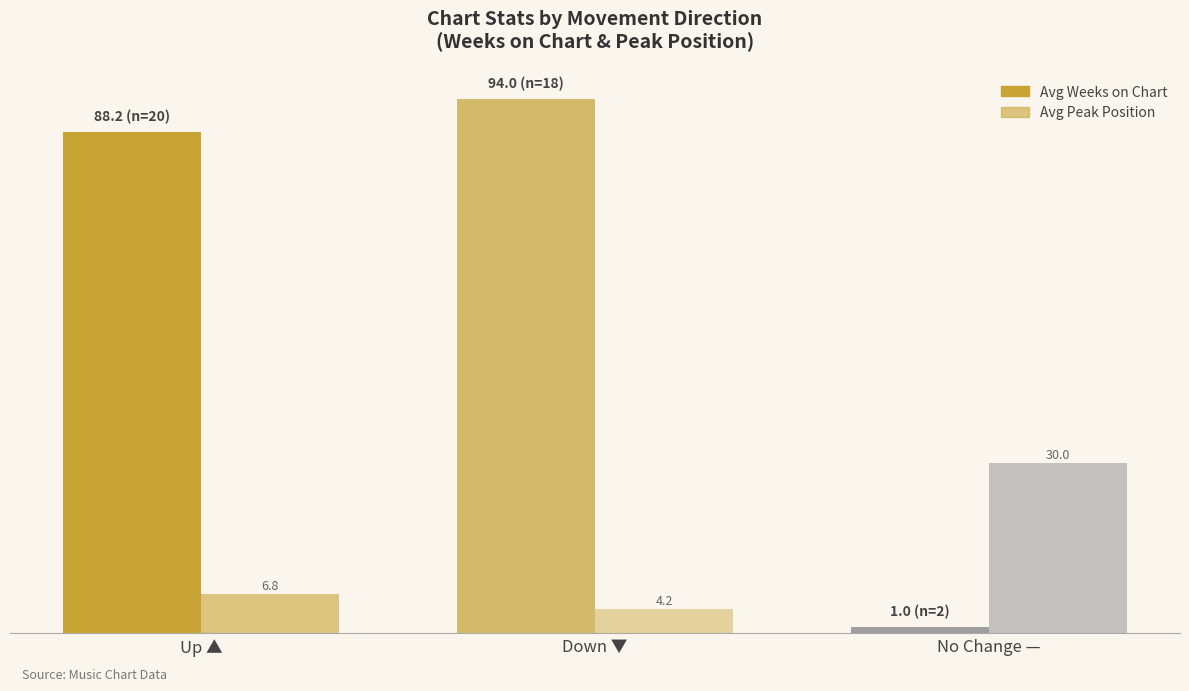

Between Down ▼ and No Change —, which series saw the biggest shift?

Avg Weeks on Chart